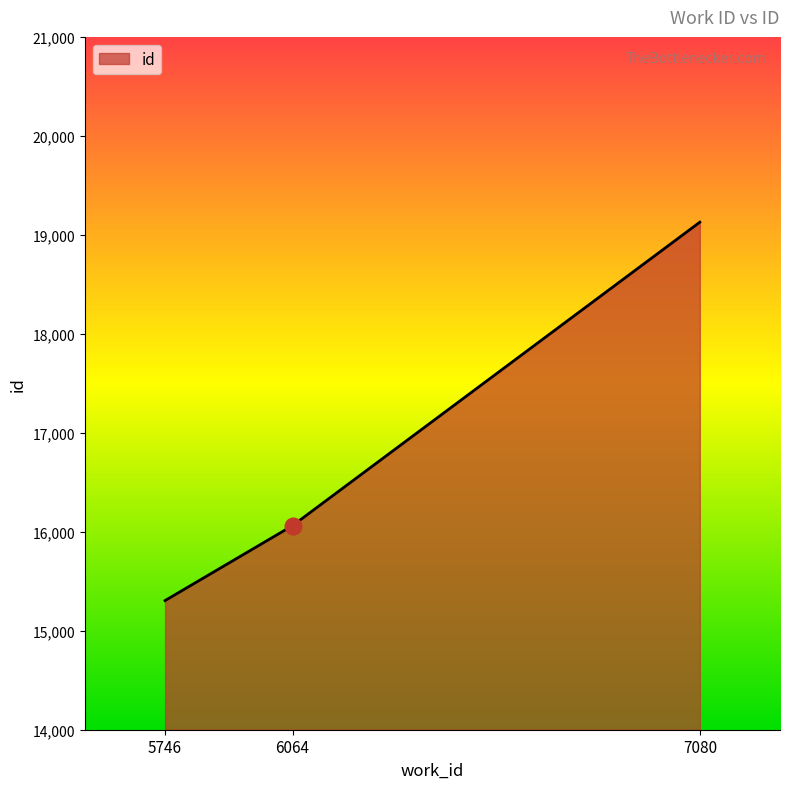

Reading left to right, what are all the values shown in this chart?

5746=15305	6064=16062	7080=19128